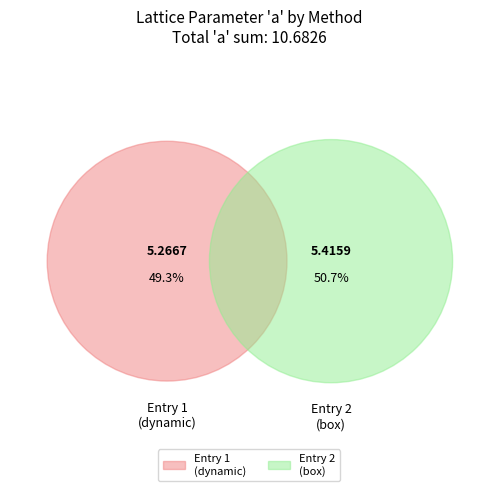

Is there any slice that represents more than half of the pie?

Yes